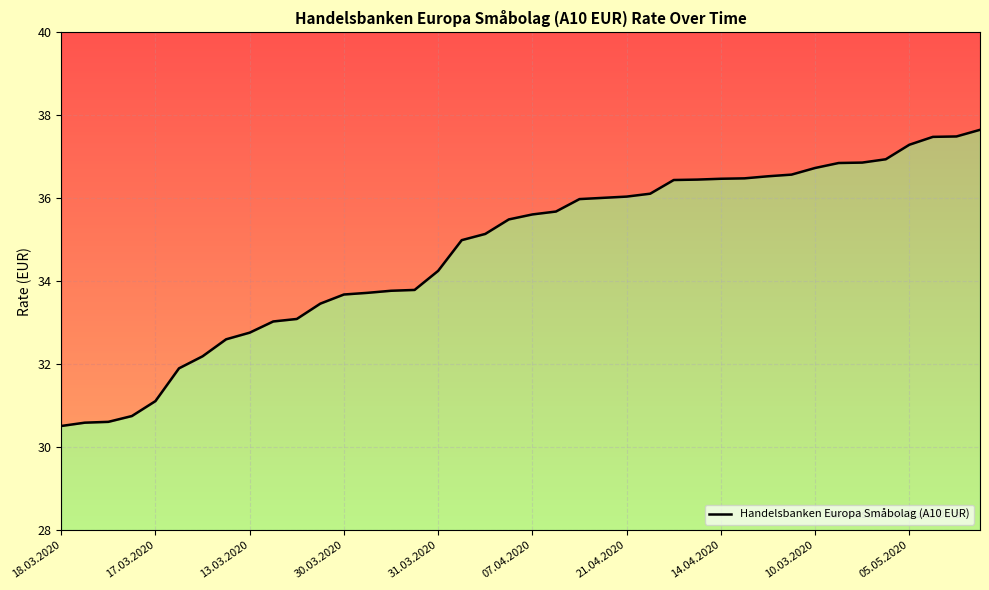

What is the maximum value shown in the chart?

37.6